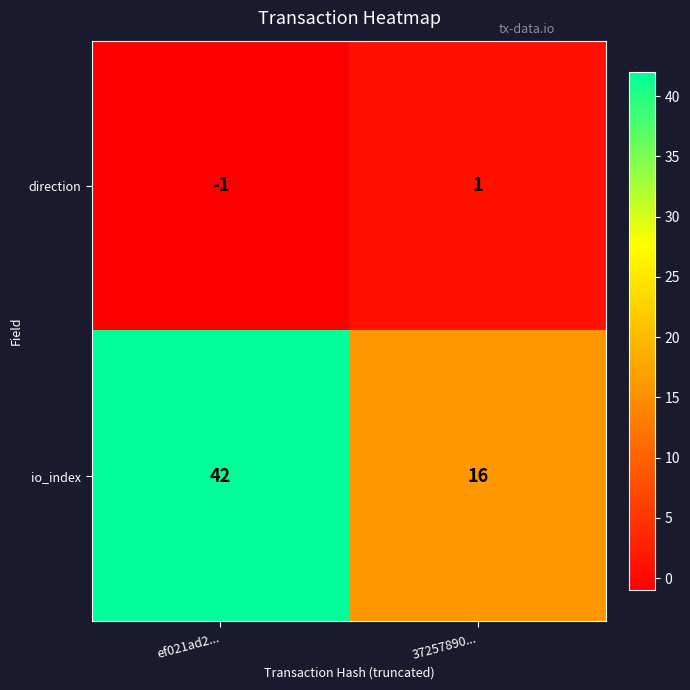

The direction series shows 1 at 37257890.... True or false?

True